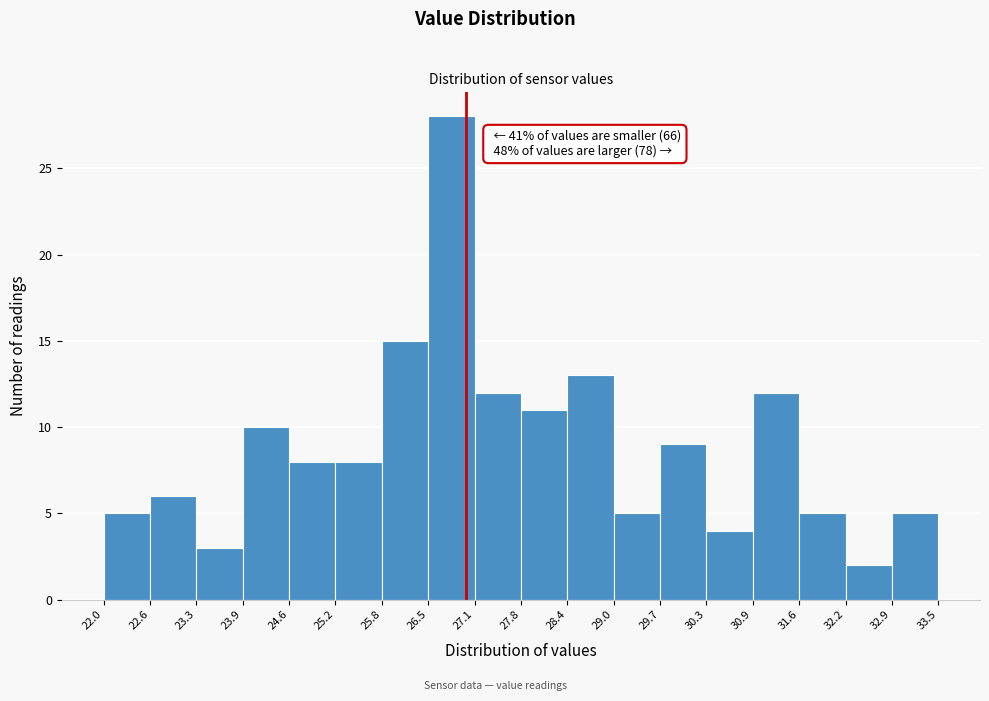

Over which range of the x-axis is the bar tallest?

26.5 to 27.1